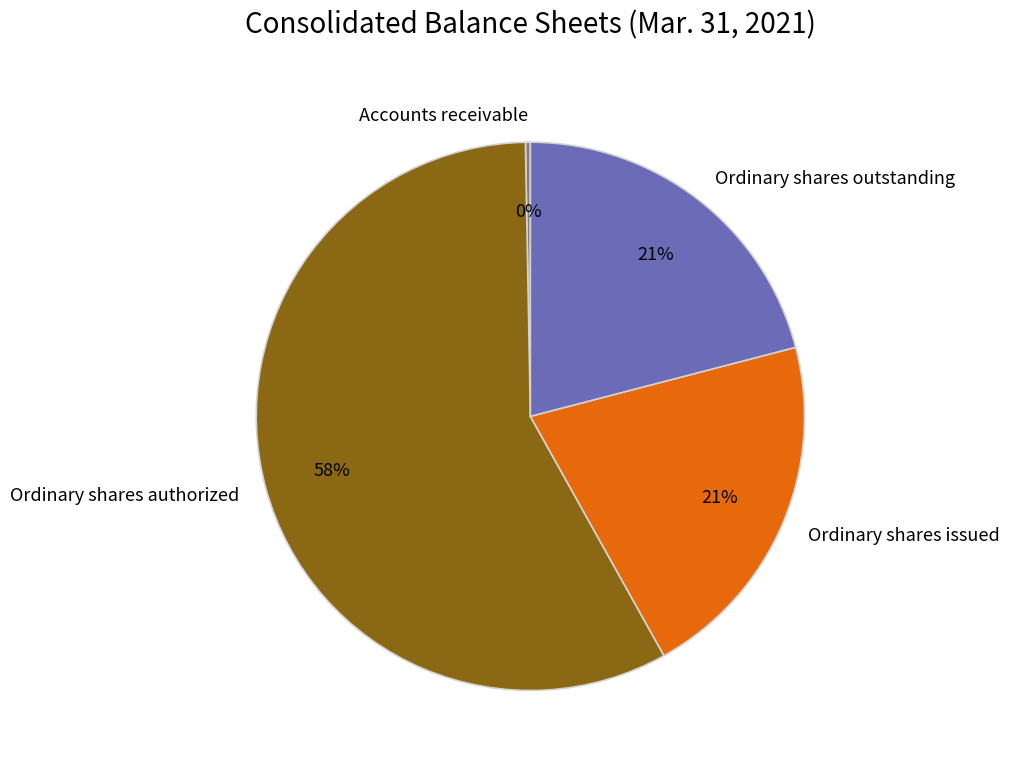

To the nearest percent, what is the average slice percentage?

25%